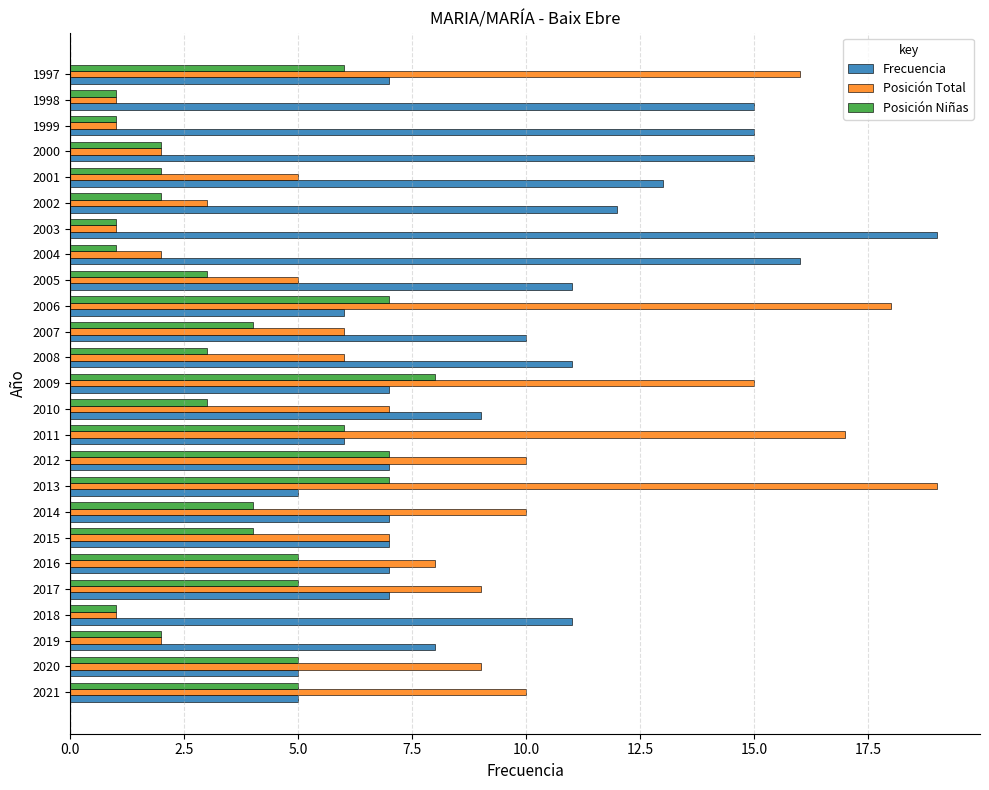

What is the average value of the Frecuencia series?

10